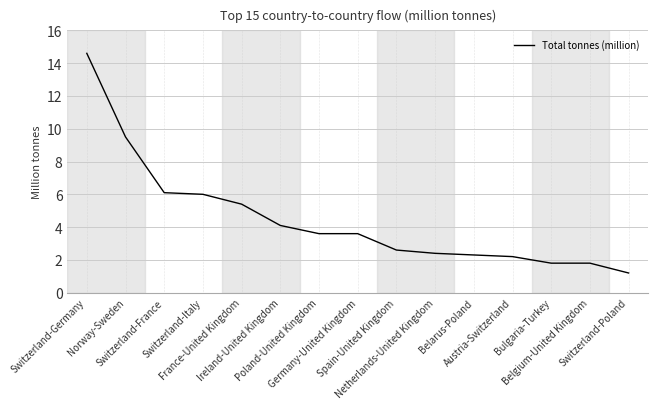

Reading left to right, extract all data points from this chart.

14.6	9.5	6.1	6.0	5.4	4.1	3.6	3.6	2.6	2.4	2.3	2.2	1.8	1.8	1.2